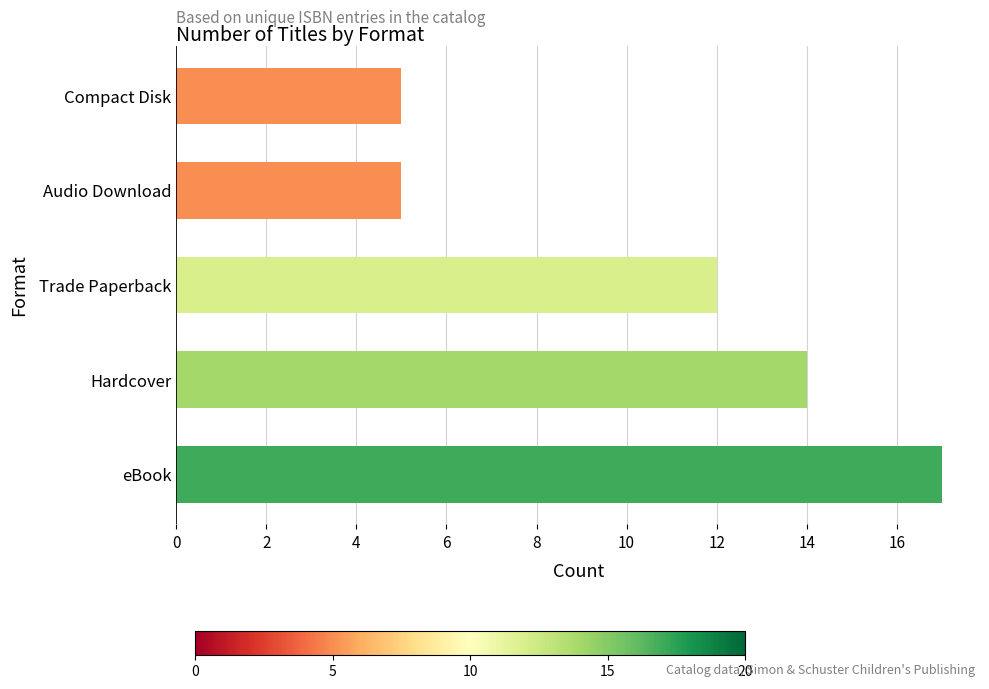

Reading bottom to top, extract all data points from this chart.

17	14	12	5	5